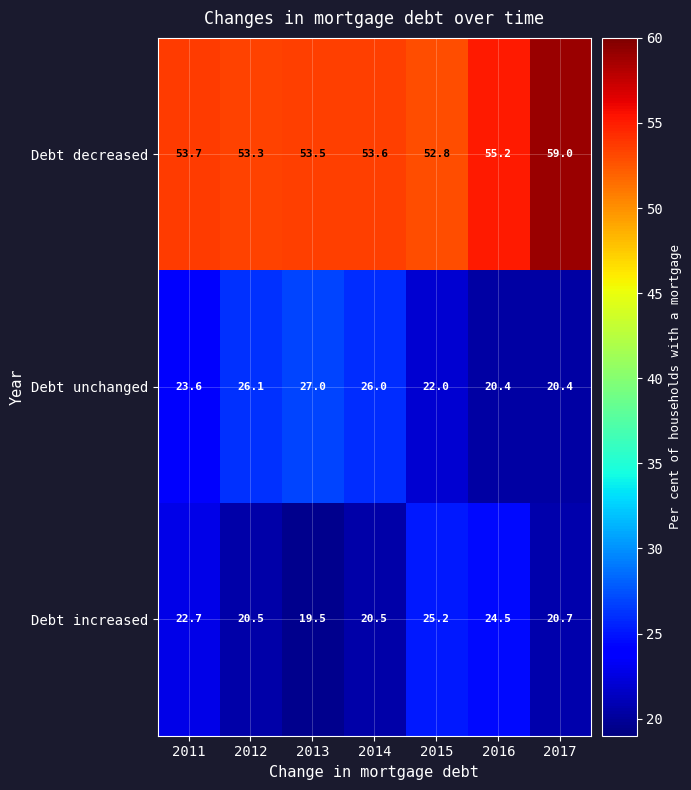

Count the number of categories in the chart.

7